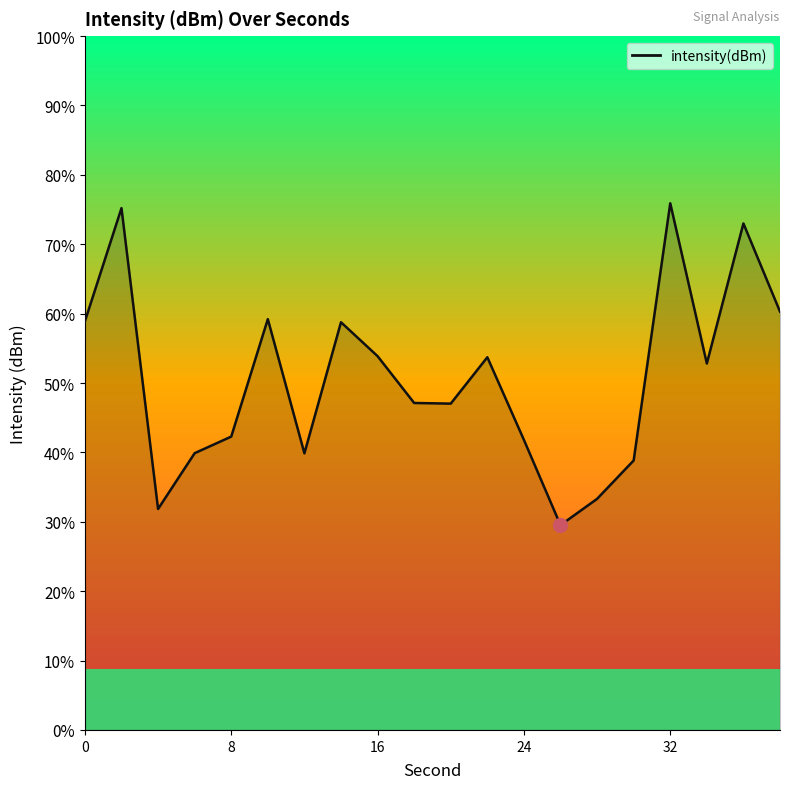

What is the value of the 19th point from the left?

-122.6